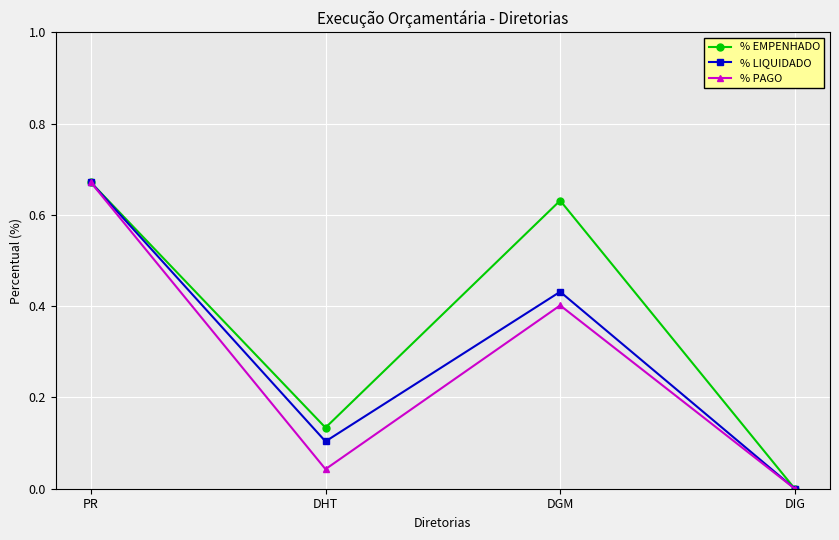

In % PAGO, how many points are lower than both neighbors (excluding endpoints)?

1